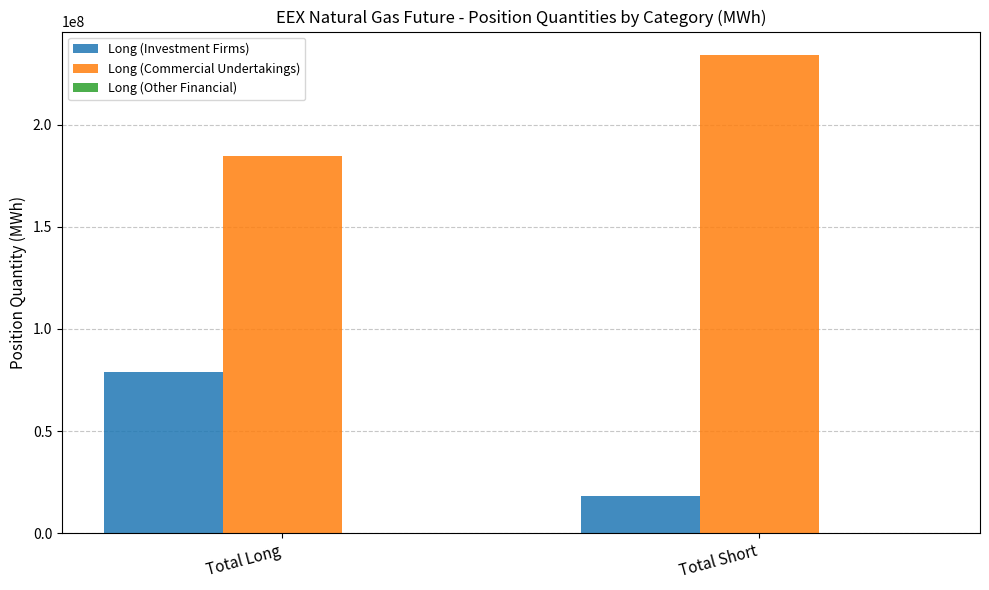

Read the Long (Investment Firms) value at Total Long, to the nearest 10.

78843150